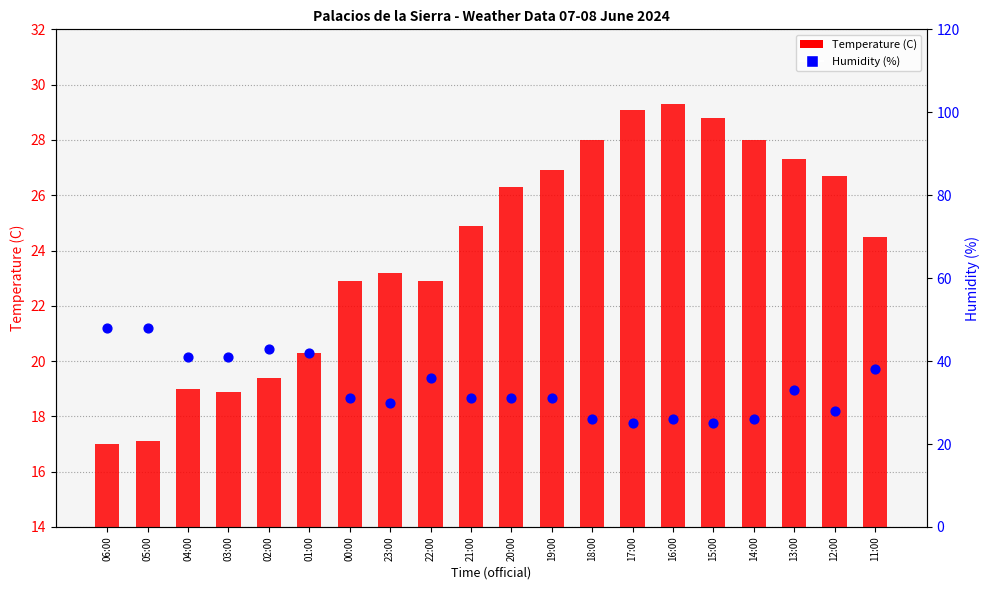

Which series has the largest total across all categories?

Humidity (%)